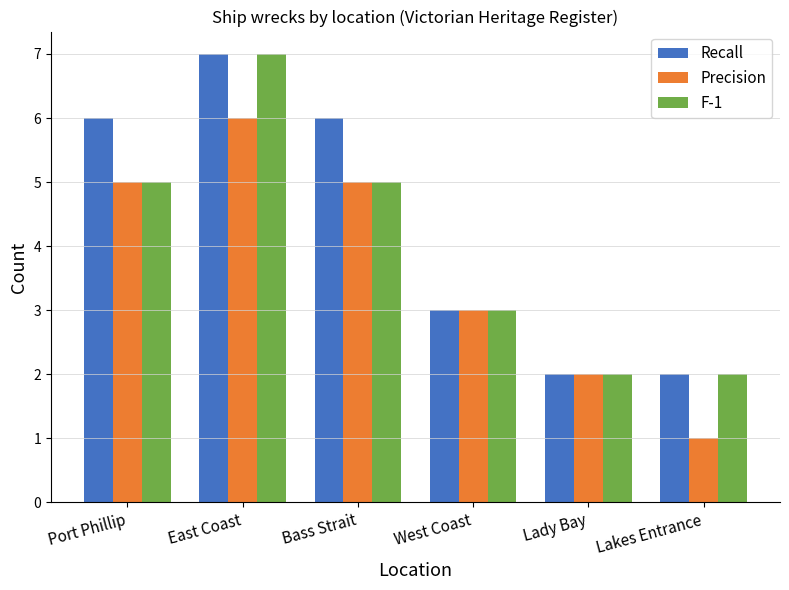

At which label is Precision closest to 3?

West Coast